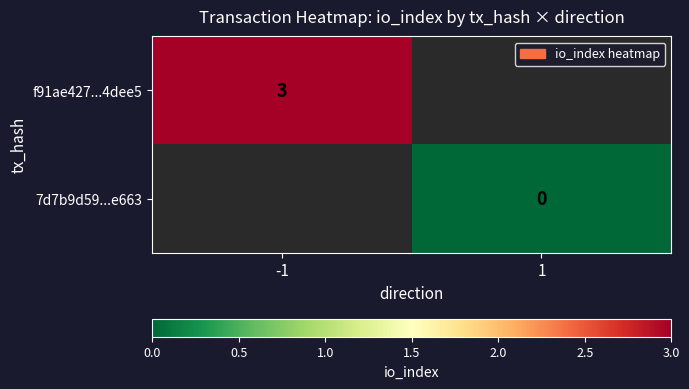

The f91ae427...4dee5 series shows 2 at -1. True or false?

False